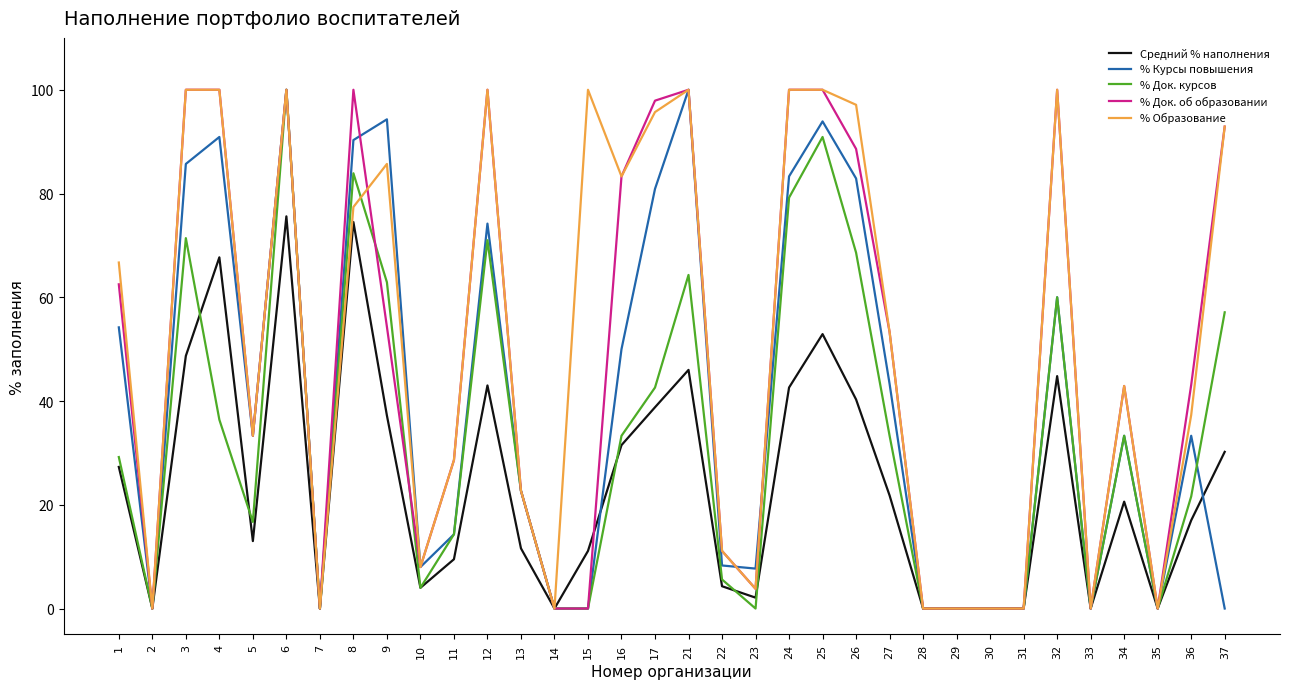

What is the total value across all series at 32?

364.8